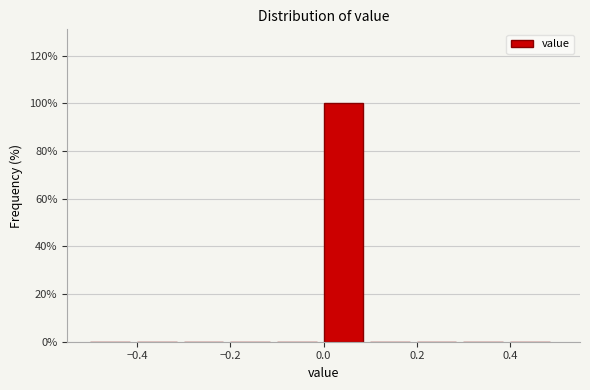

Which range on the x-axis has the tallest bar?

0.0 to 0.1